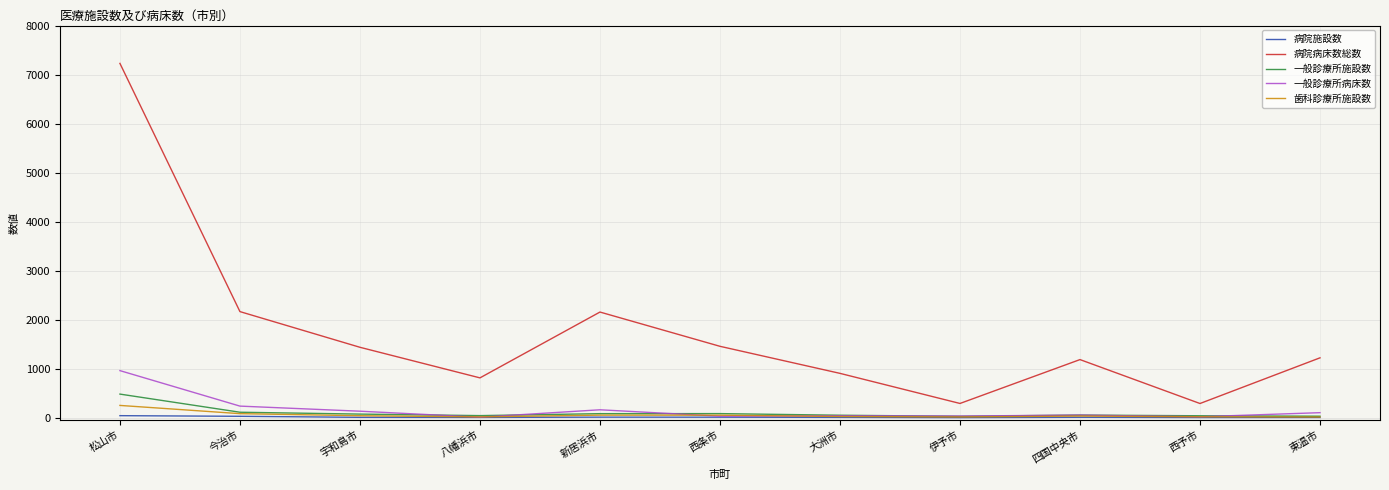

What is the highest value of the 一般診療所施設数 series?

481